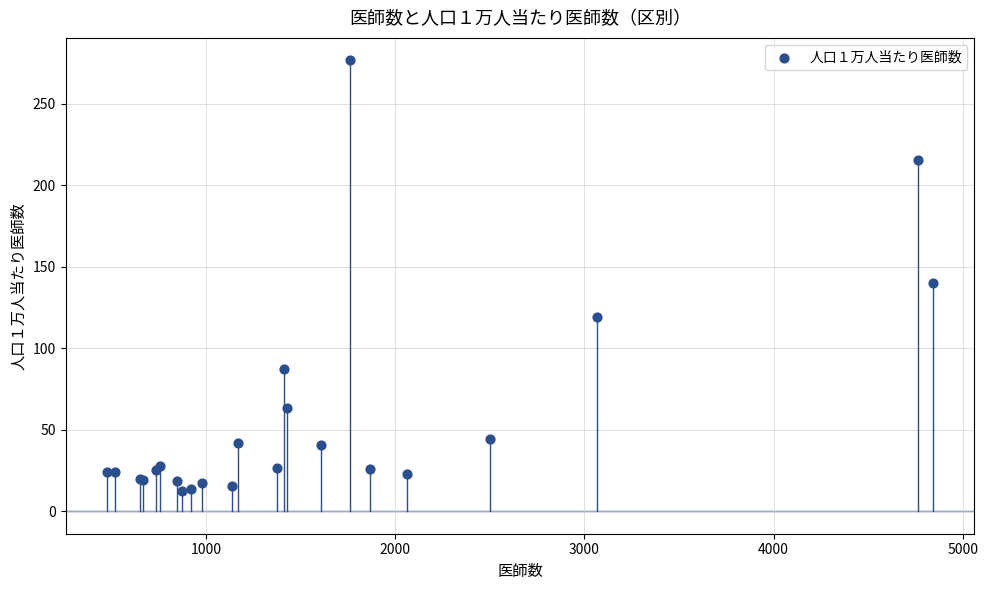

What Y value in the scatter plot is closest to 144?

139.9